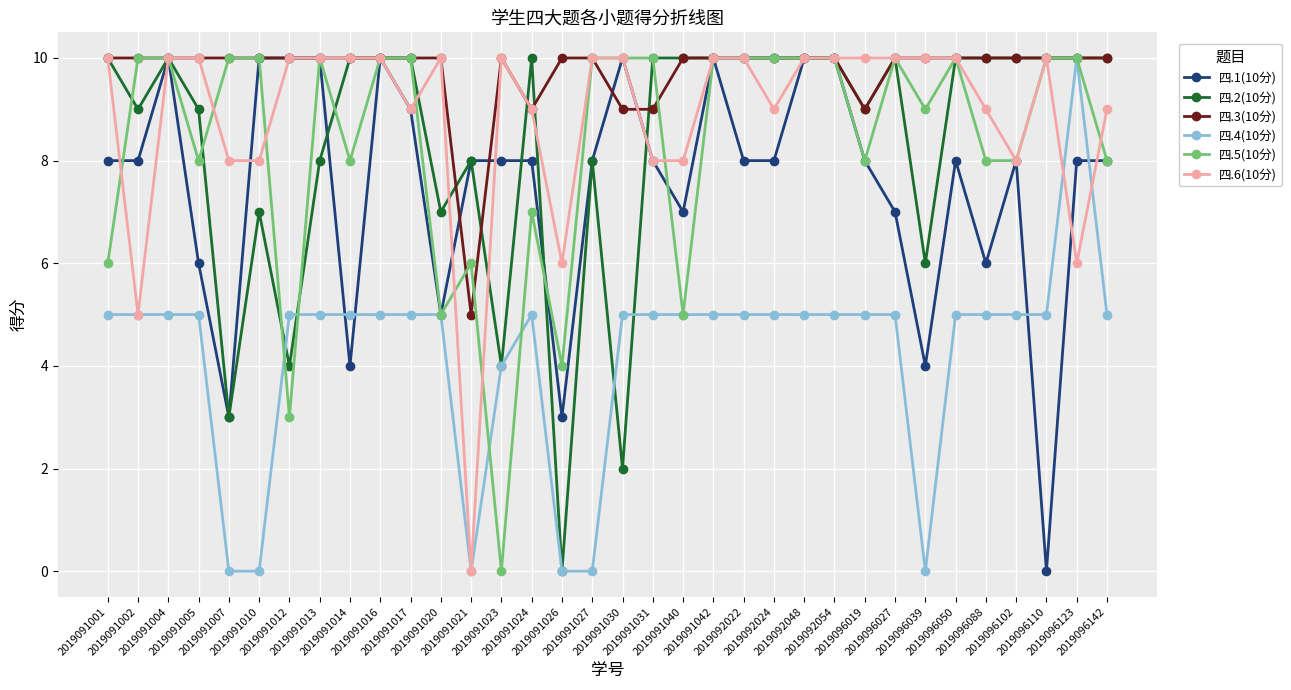

What are all the series names shown in the legend?

四.1(10分), 四.2(10分), 四.3(10分), 四.4(10分), 四.5(10分), 四.6(10分)